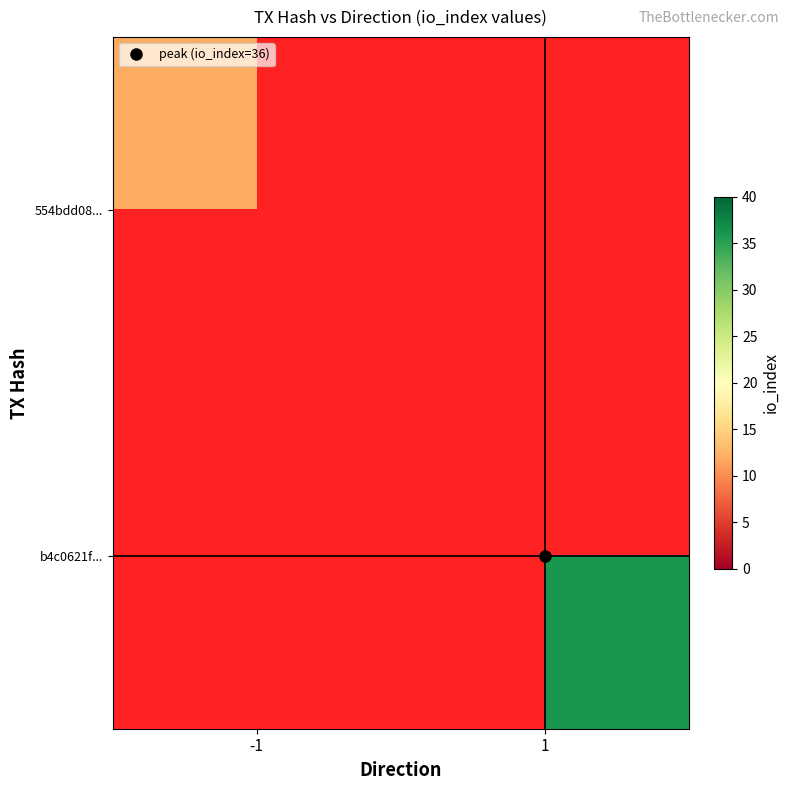

List the series in order of their peak value, highest first.

b4c0621f..., 554bdd08...